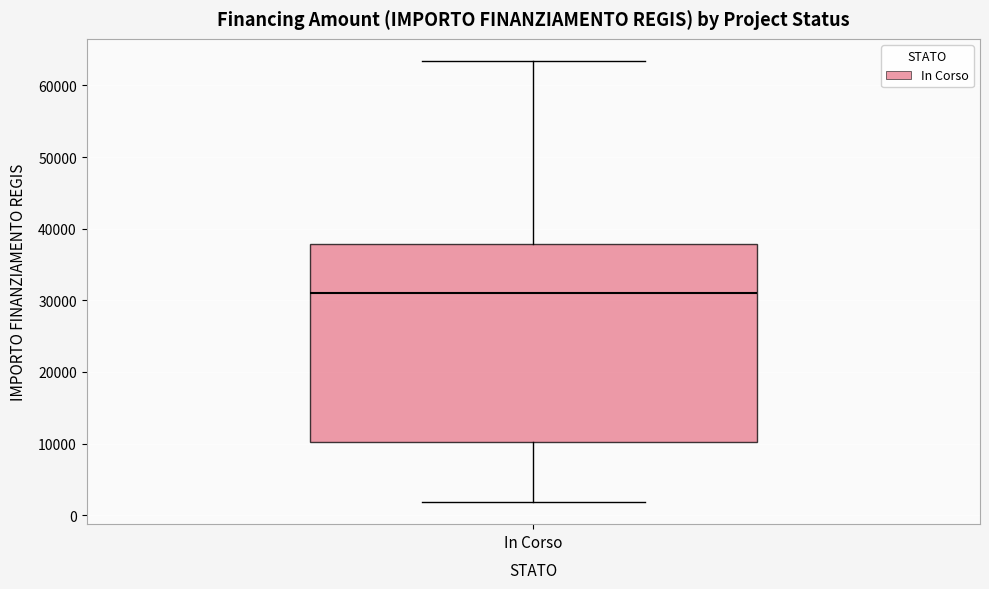

Transcribe this box plot: give where the median line is, the range the box spans, and where the two whiskers end, as read against the y-axis. The values are not printed on the chart, so give them approximately, as read against the axis.

median 31000, box 10000 to 38000, whiskers 2000 to 63000